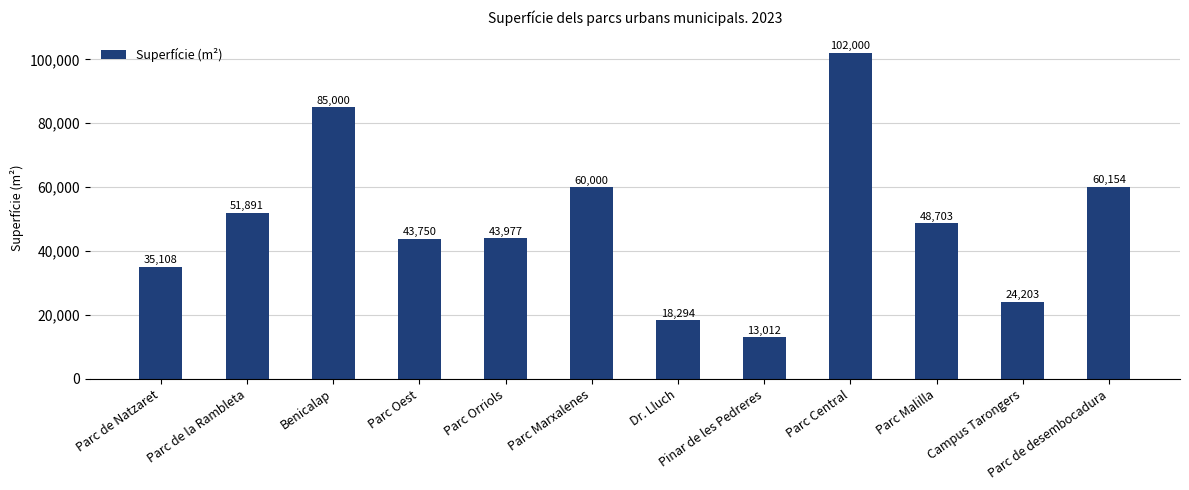

What is the label of the 7th bar from the left?

Dr. Lluch